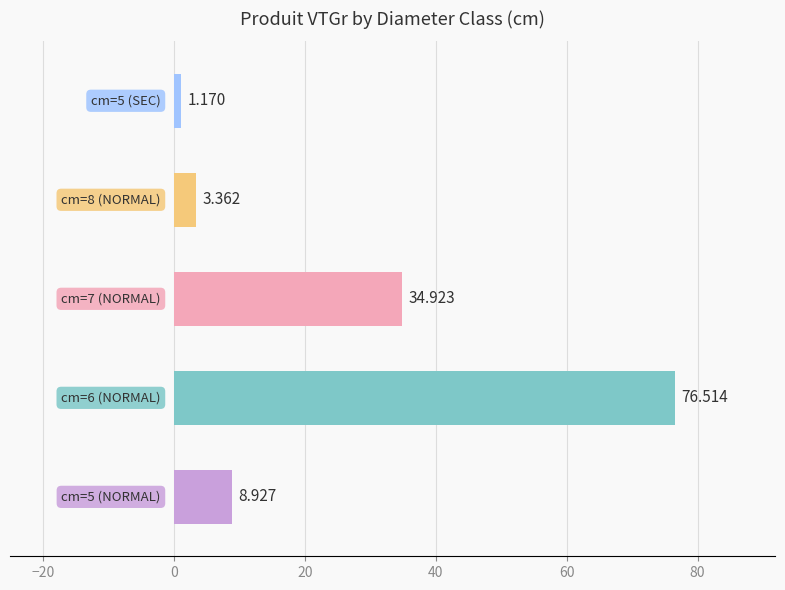

How many bars are there in total?

5